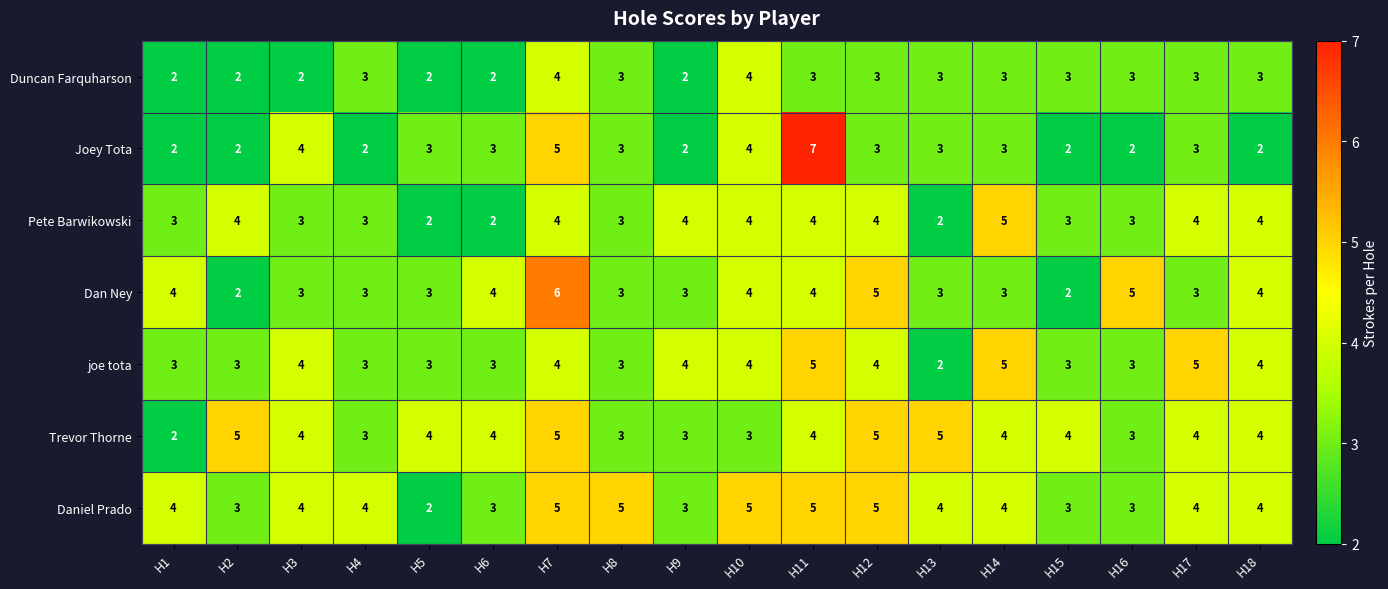

Which category has the highest value across all series?

H11